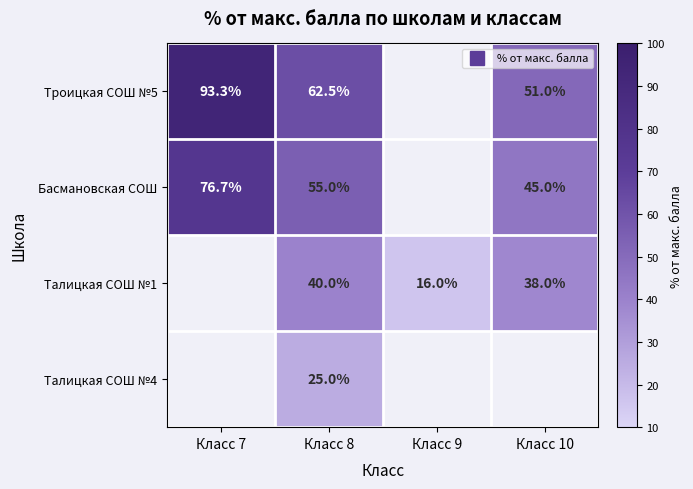

Is it true that Талицкая СОШ №4 equals 14.8 at Класс 8?

False